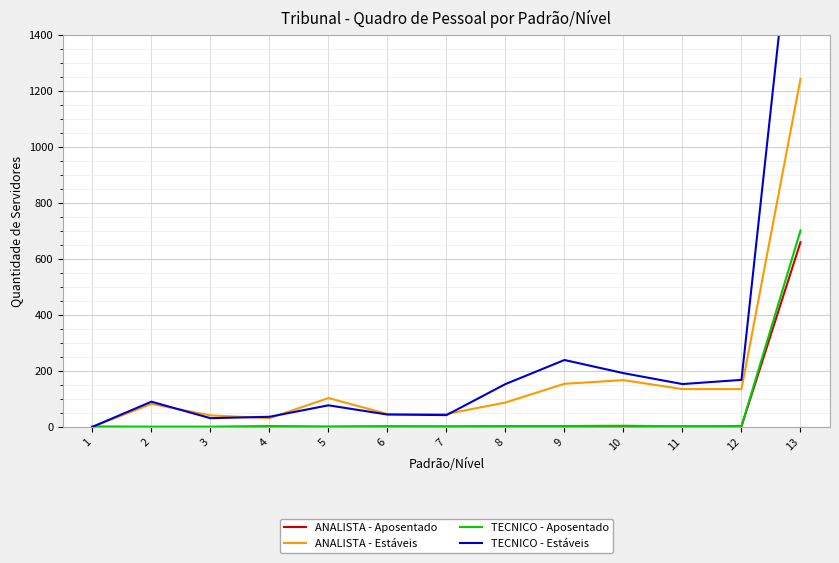

True or false: ANALISTA - Aposentado has more than 2 points higher than both neighbors.

False